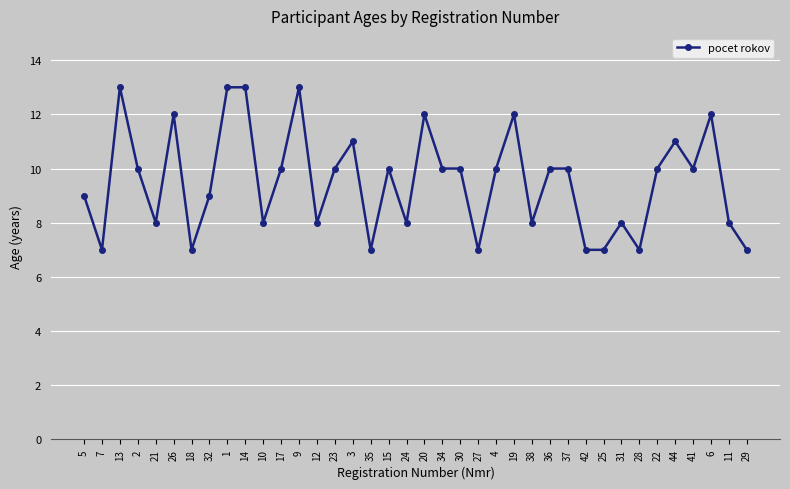

What is the sum of all values?

362